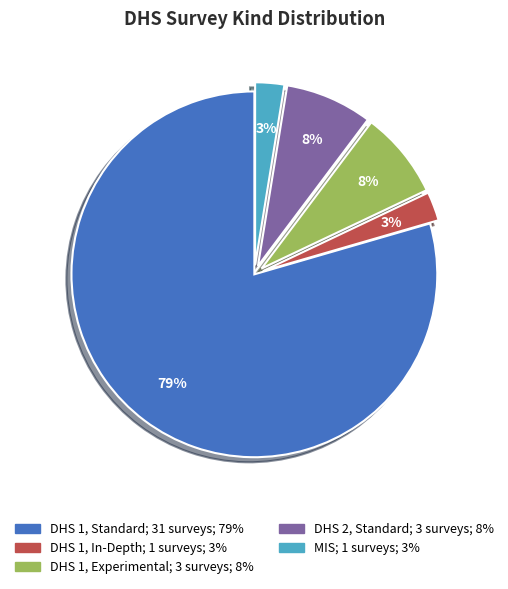

Which category has the biggest portion of the pie?

DHS 1, Standard